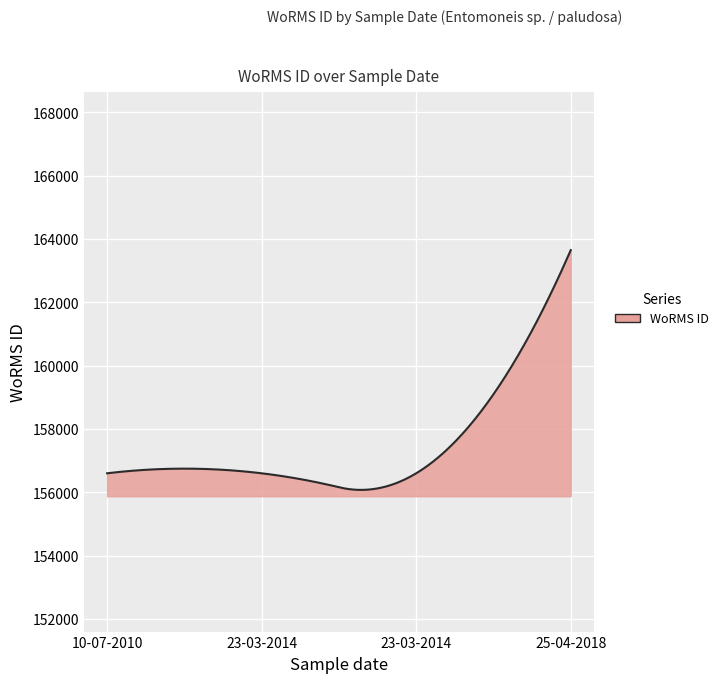

What is the smallest value displayed?

156073.6